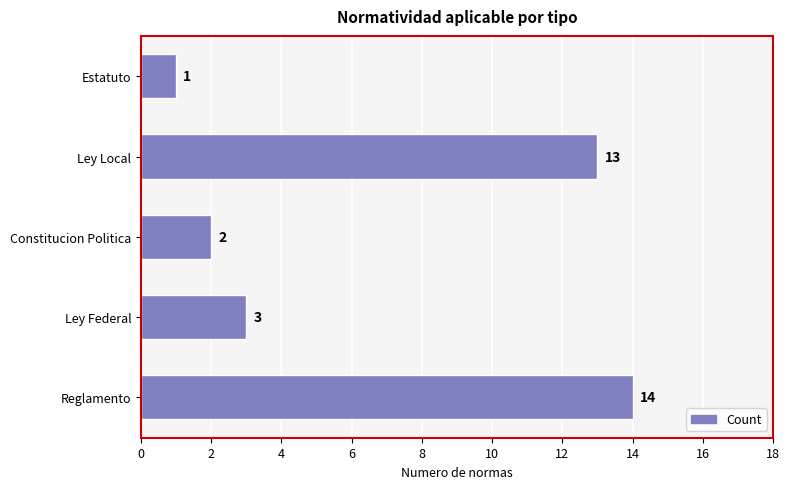

List the labels in order of value, largest first.

Reglamento, Ley Local, Ley Federal, Constitucion Politica, Estatuto